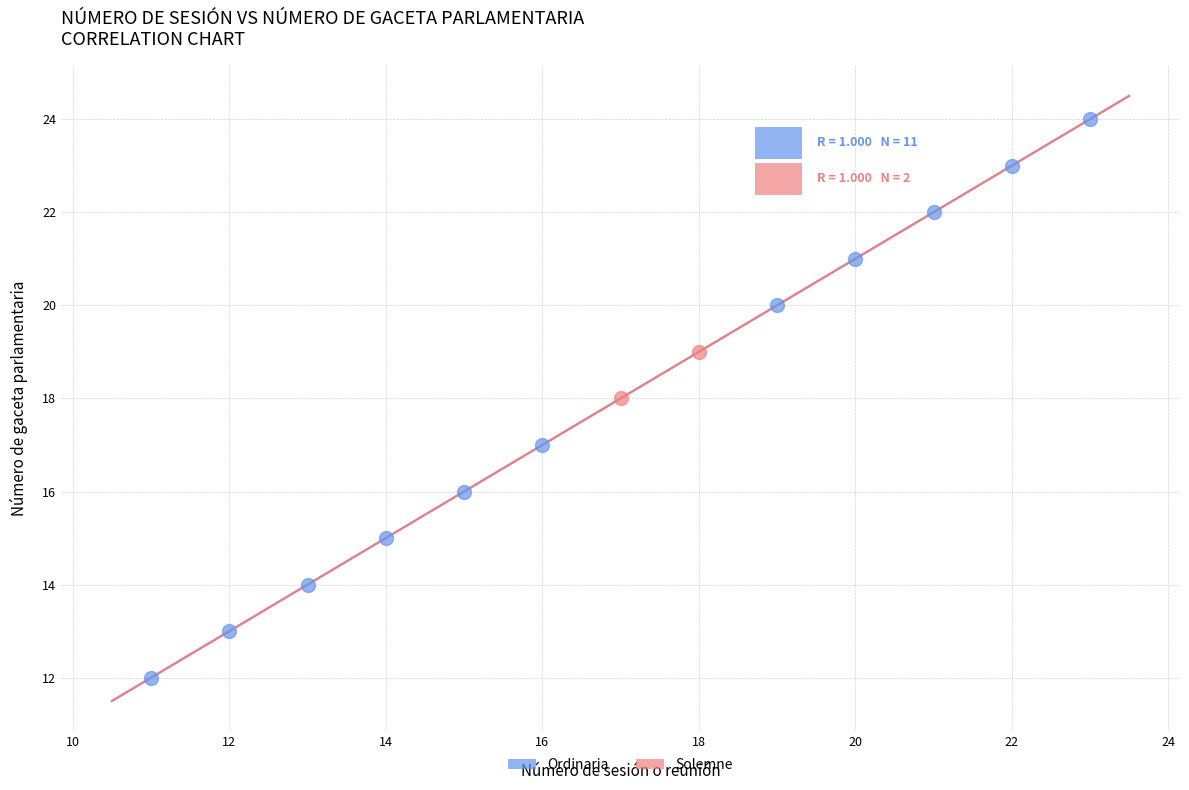

What are all the series names shown in the legend?

Ordinaria, Solemne